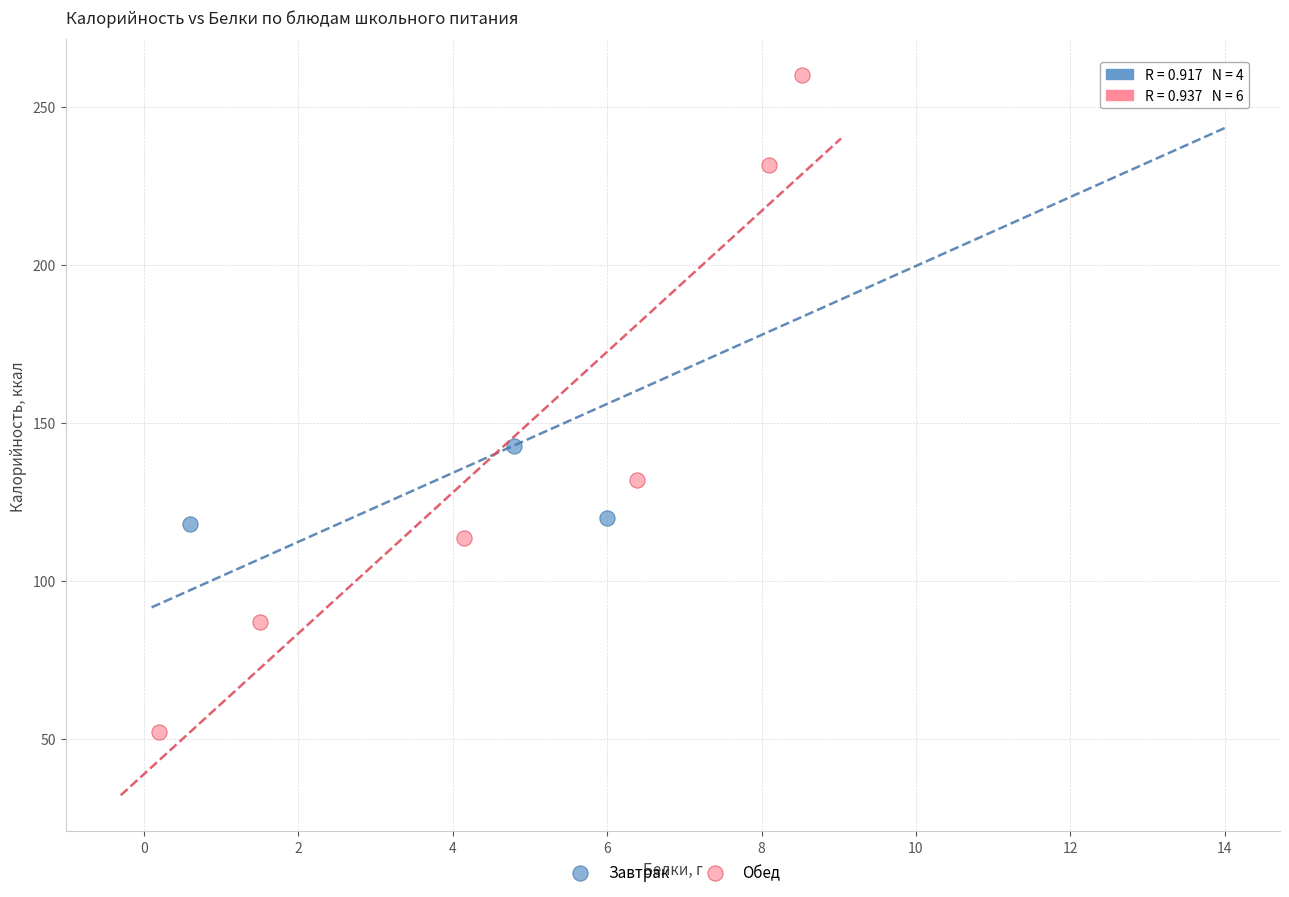

Which series contains the lowest Y value?

Обед